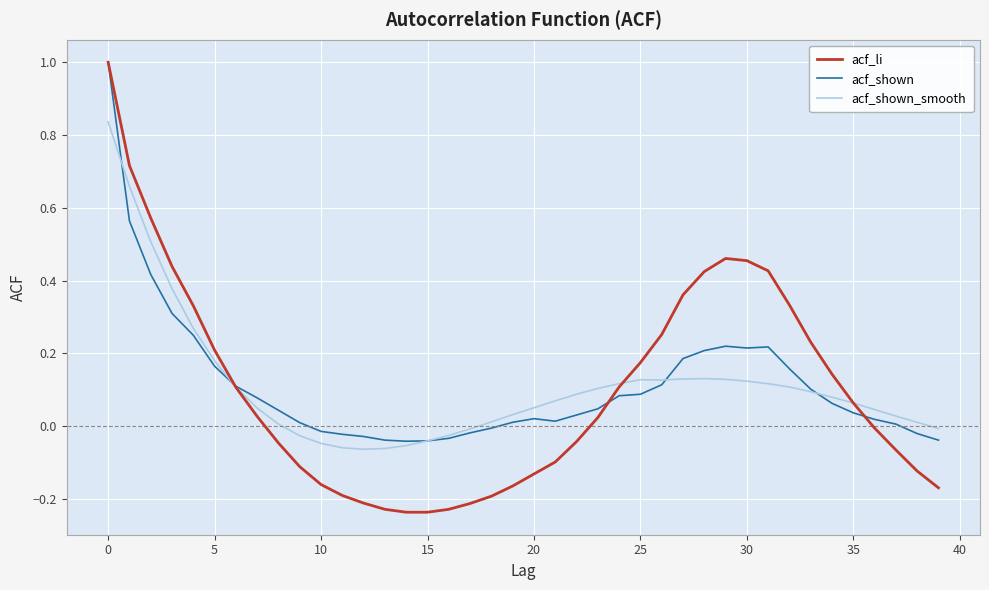

Is this an area chart (filled region under the line)?

No